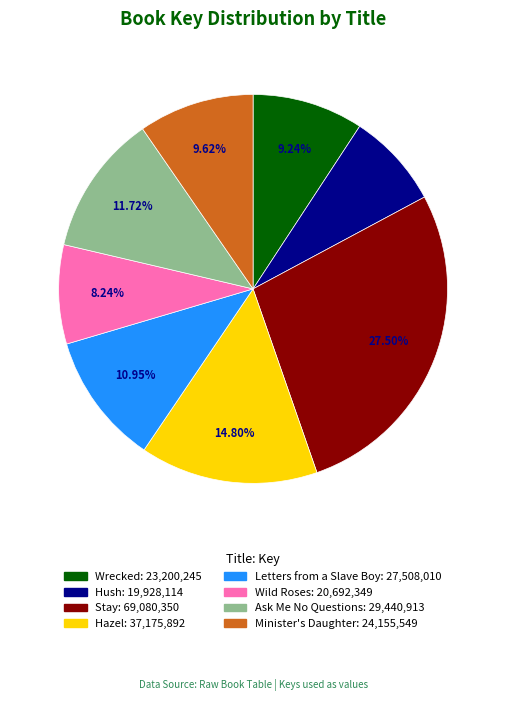

To the nearest percent, what portion does Hush represent?

8%